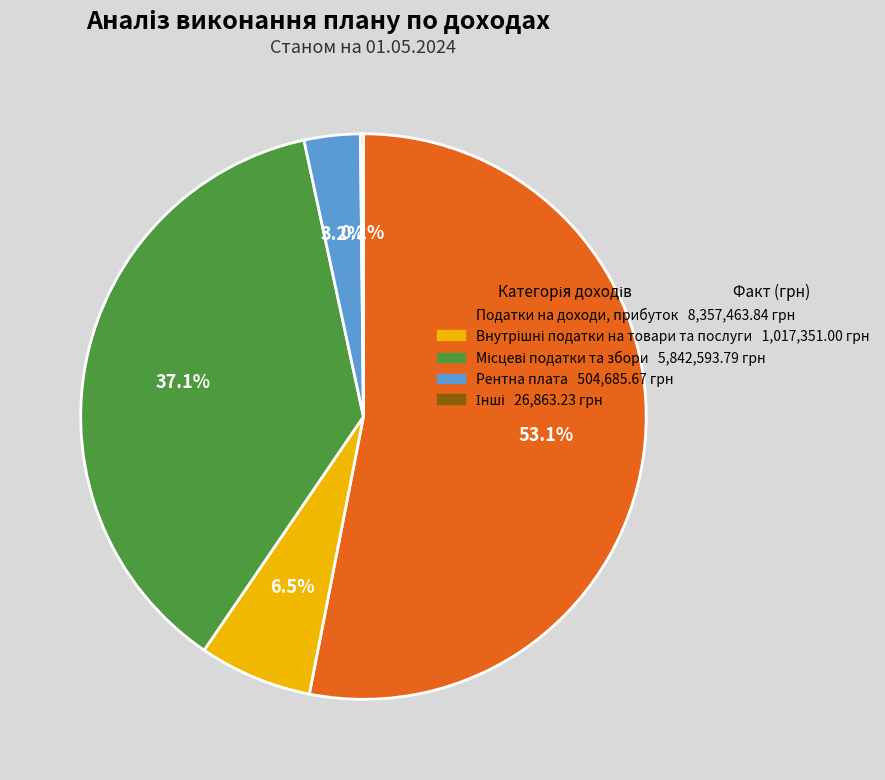

What portion of the pie excludes Рентна плата 504,685.67 грн?

96.8%